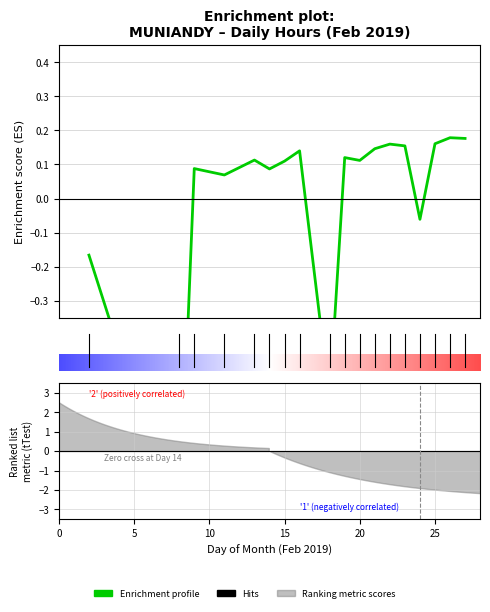

What is the value of the 6th point from the left?

0.1